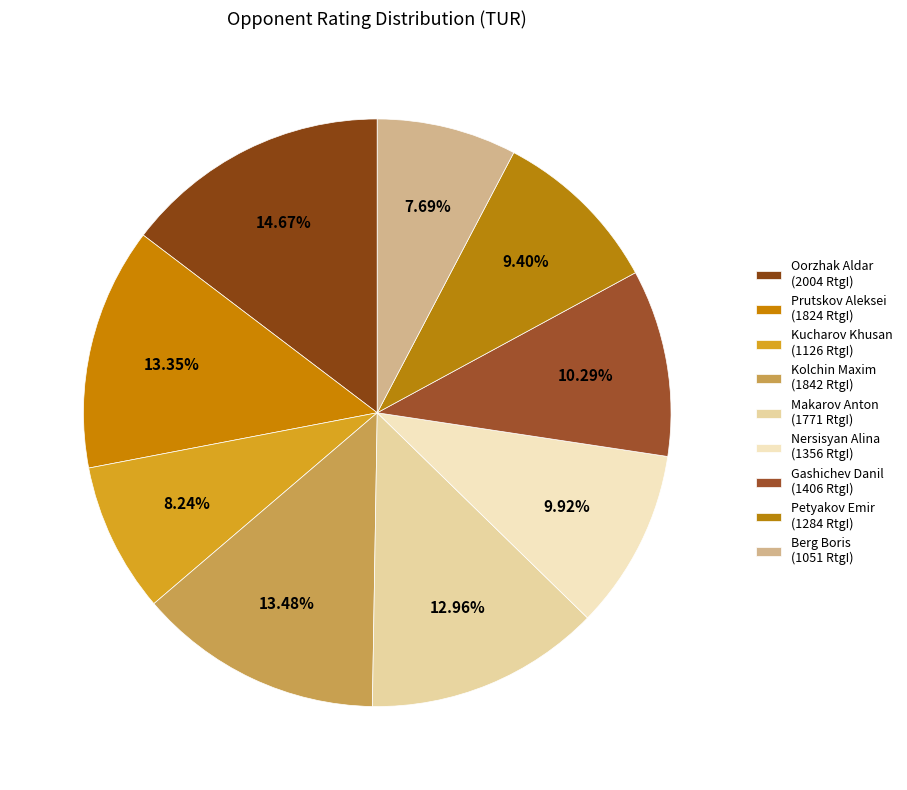

Rank the categories by value from lowest to highest.

Berg Boris, Kucharov Khusan, Petyakov Emir, Nersisyan Alina, Gashichev Danil, Makarov Anton, Prutskov Aleksei, Kolchin Maxim, Oorzhak Aldar